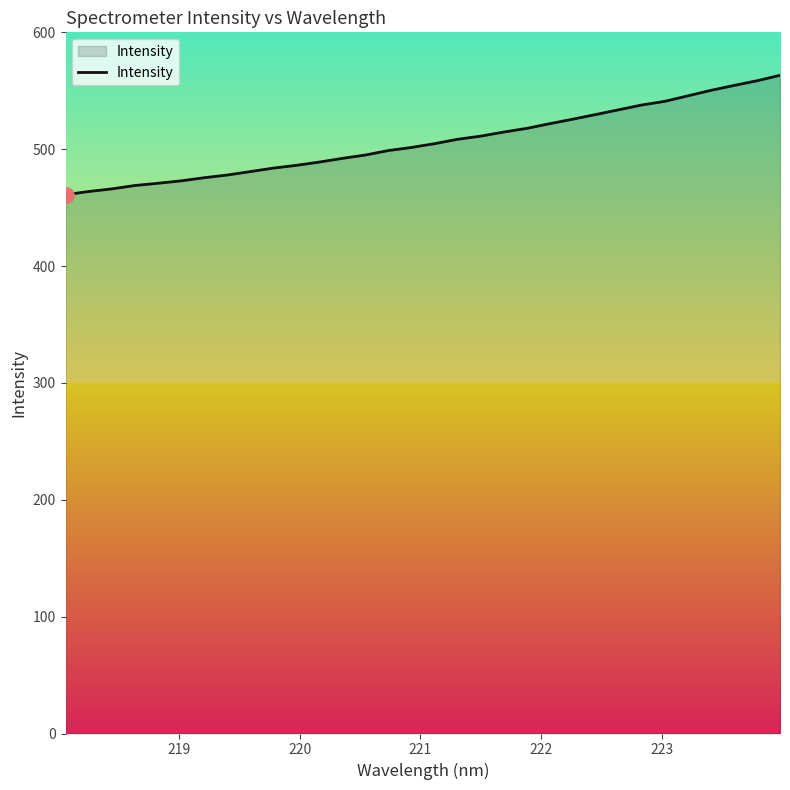

What is the minimum value shown in the chart?

461.1